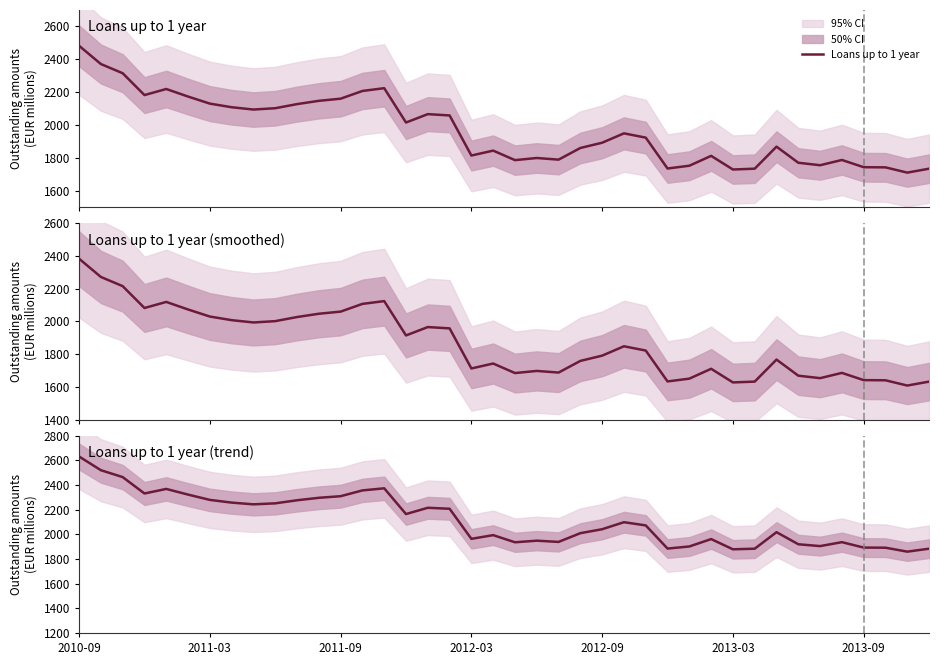

What is the average value?

2118